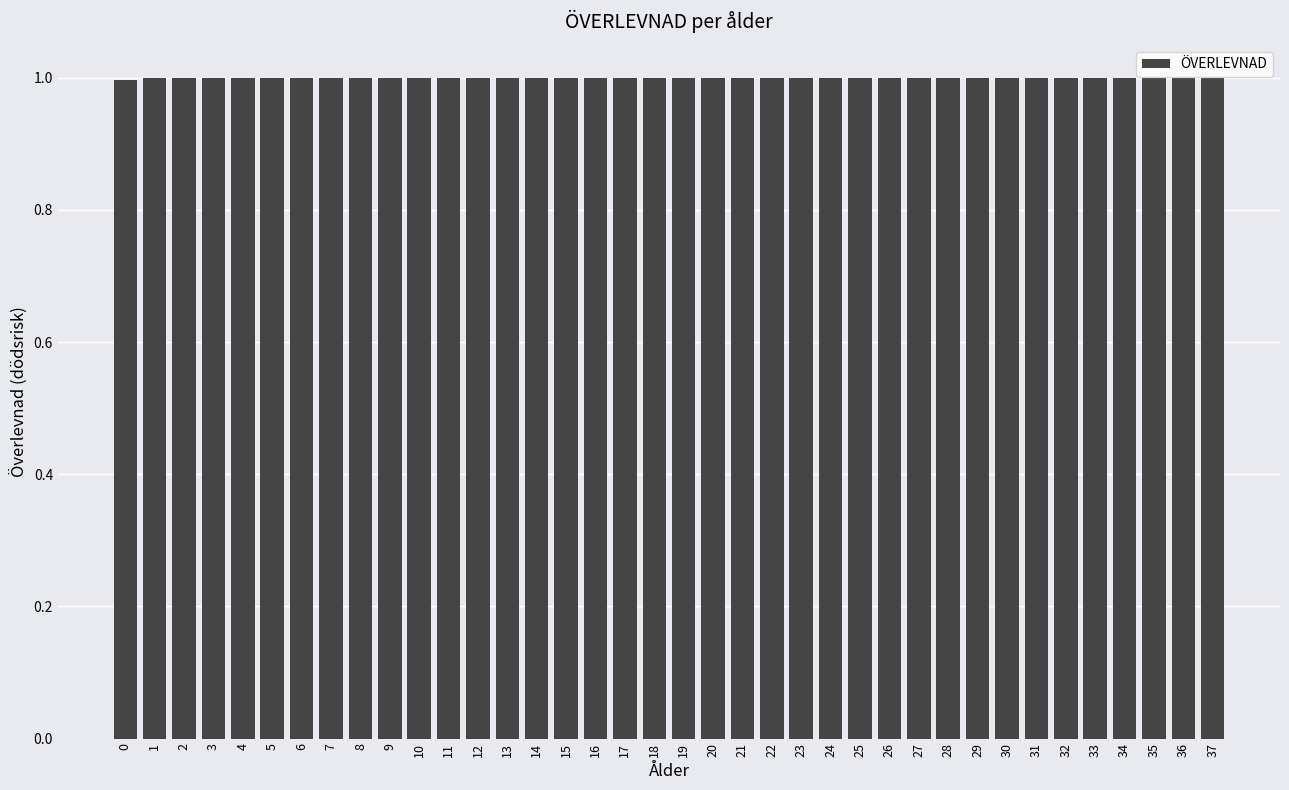

What is the value of the 29th bar from the left?

1.0